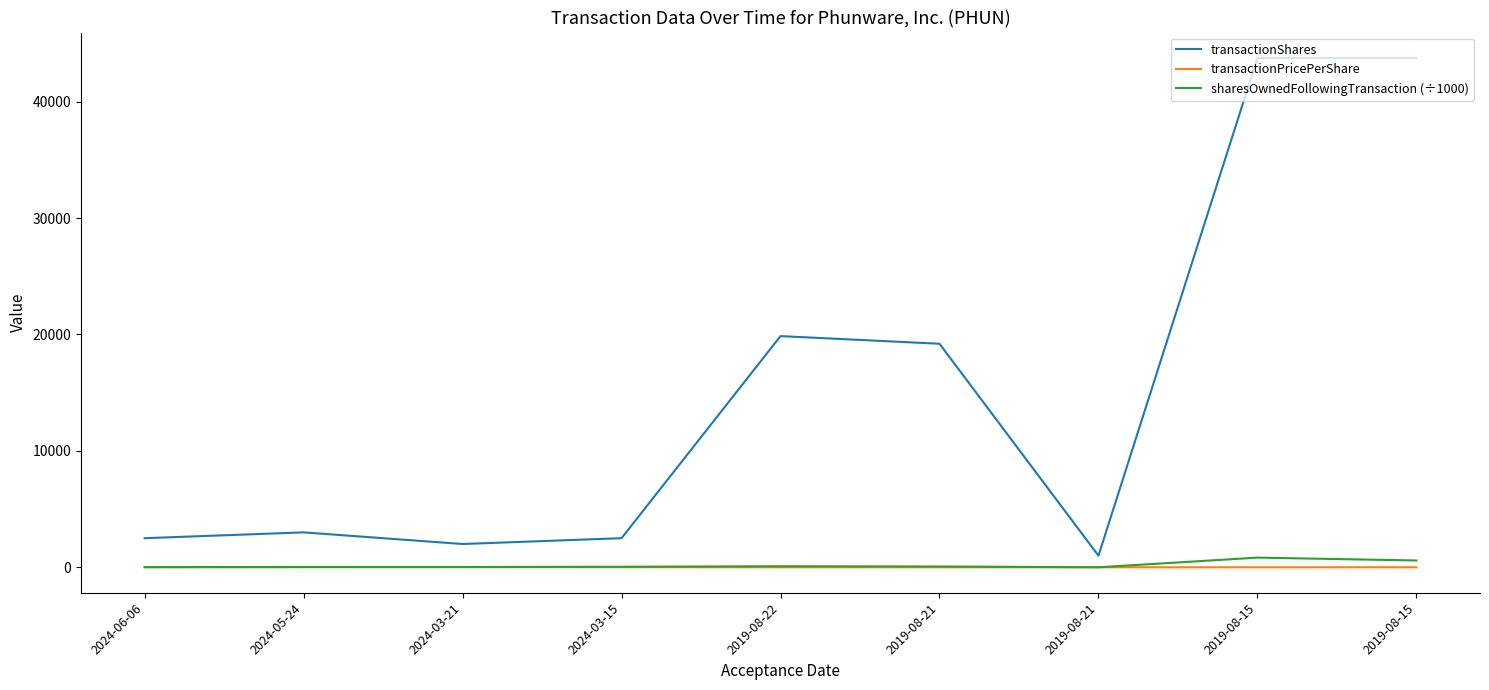

True or false: transactionPricePerShare and transactionShares cross at least once.

False